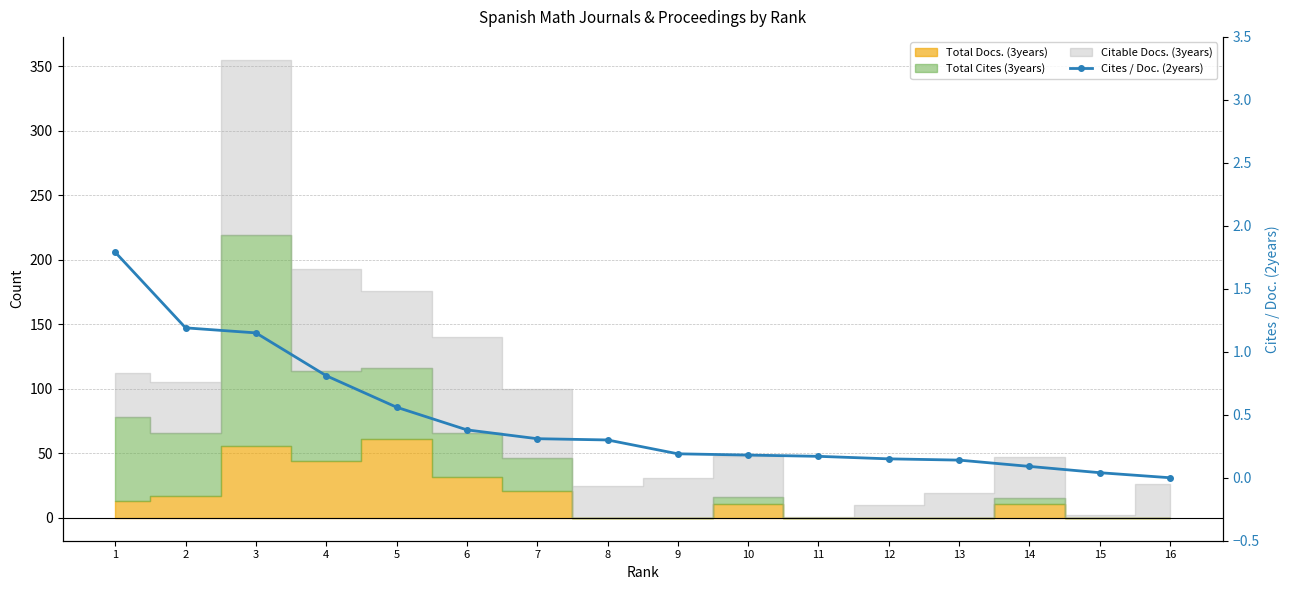

Reading left to right, extract all data points from this chart.

1.8	1.2	1.1	0.8	0.6	0.4	0.3	0.3	0.2	0.2	0.2	0.1	0.1	0.1	0.0	0.0